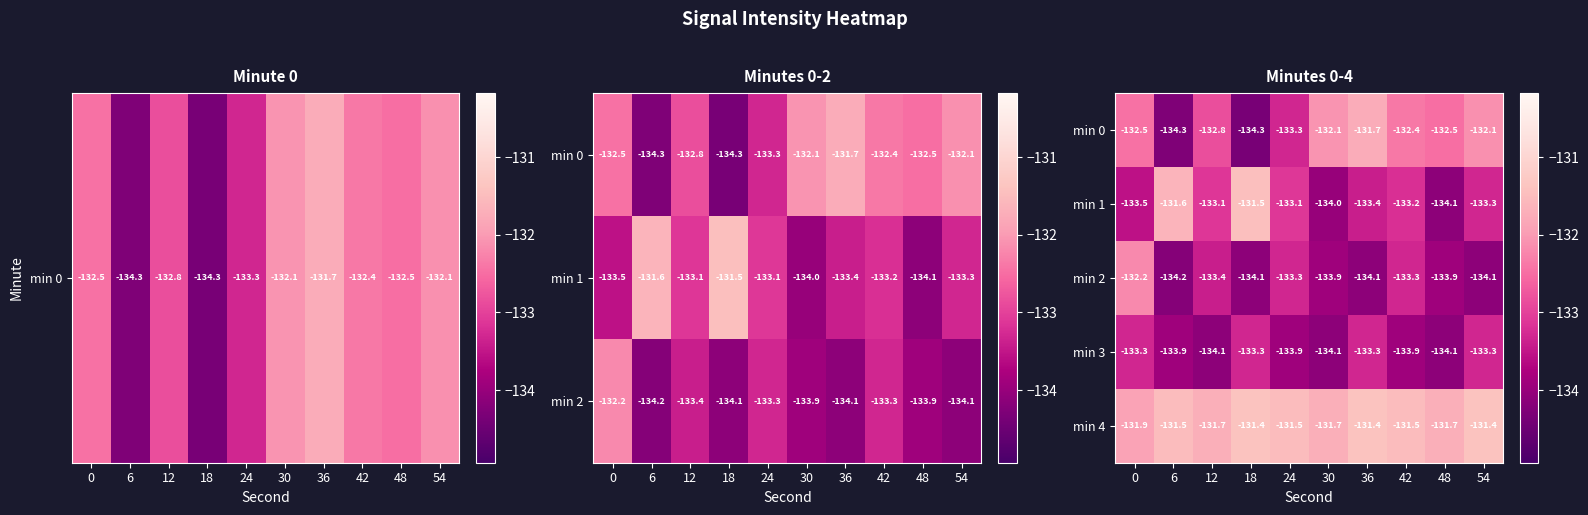

What is the lowest value of the min 4 series?

-131.9